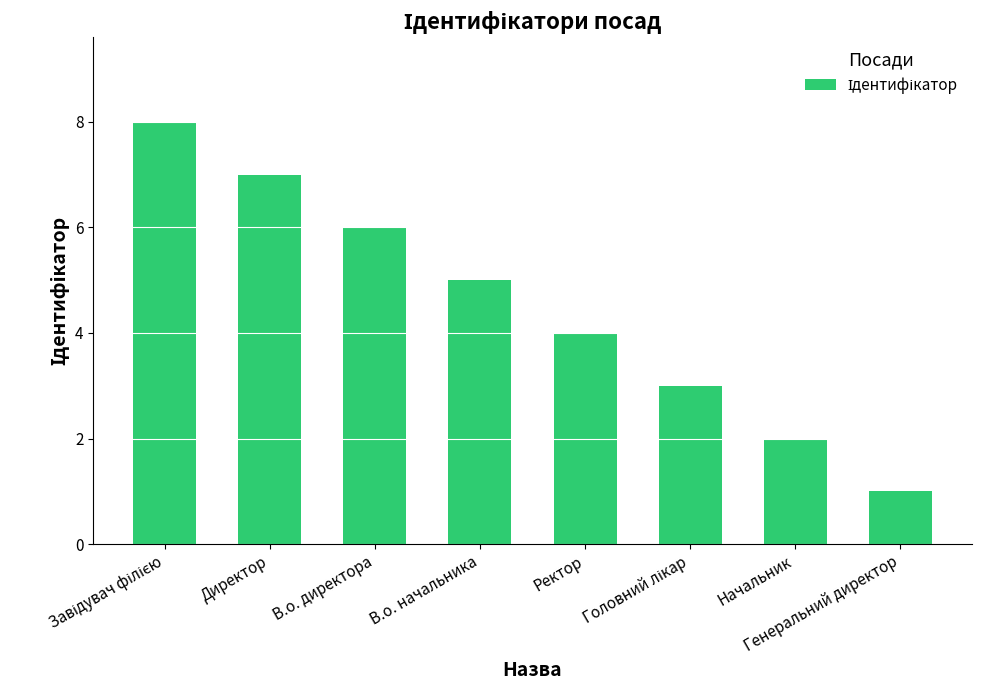

Between Ректор and В.о. директора, which is larger?

В.о. директора